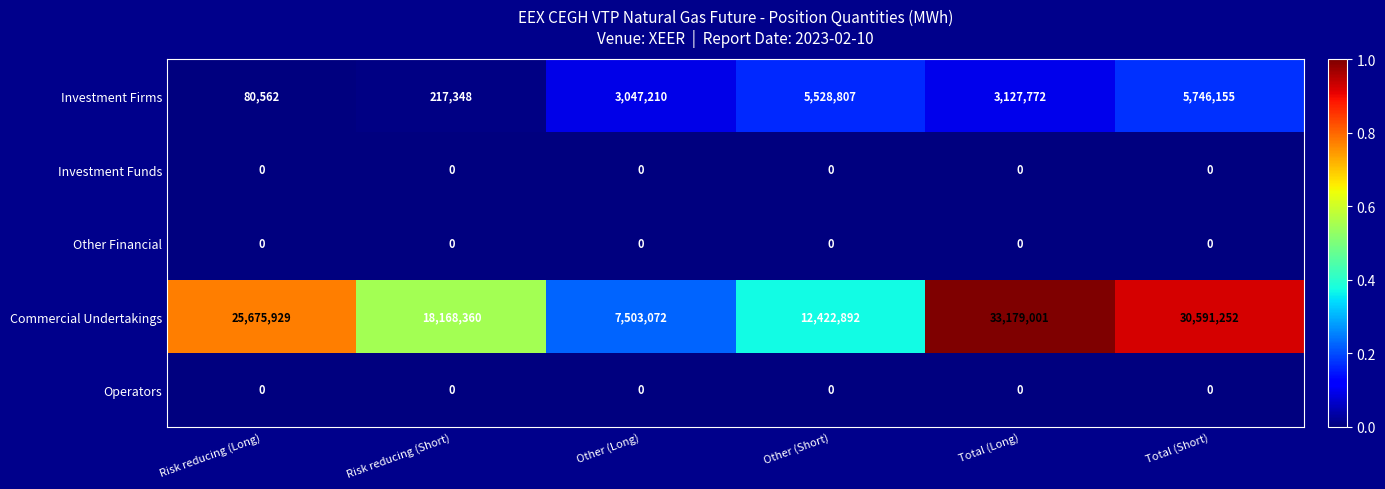

The Investment Funds series shows 0 at Other (Short). True or false?

True